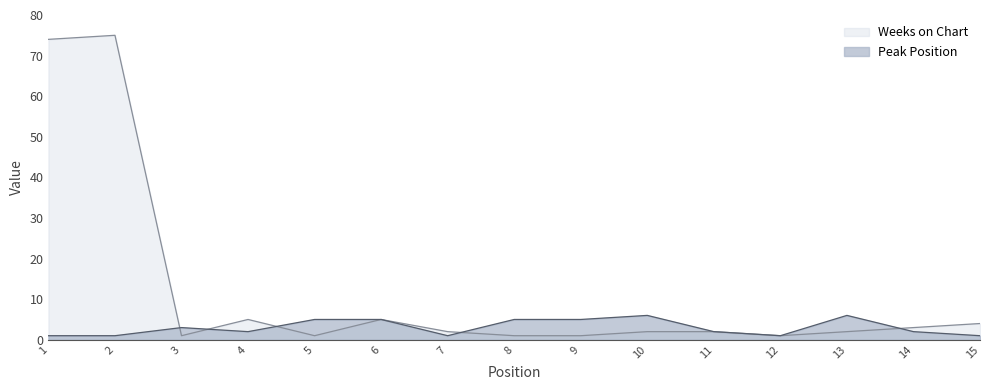

What is the difference between the highest and lowest values at 5?

4